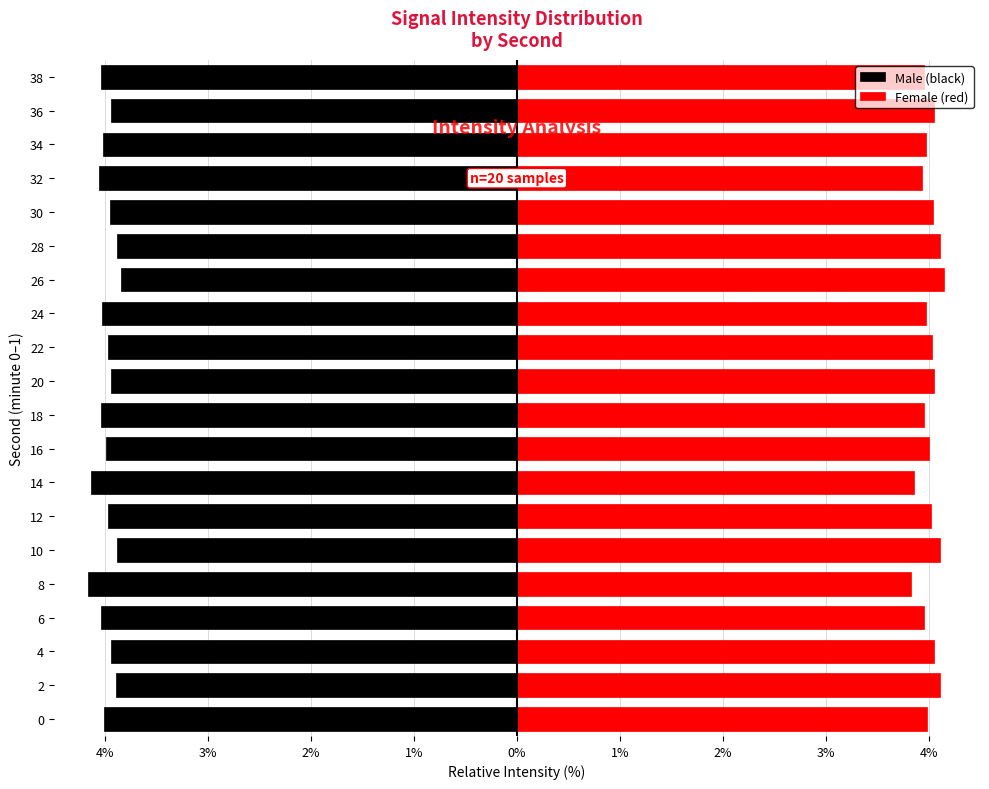

What is the greatest value displayed?

4.2